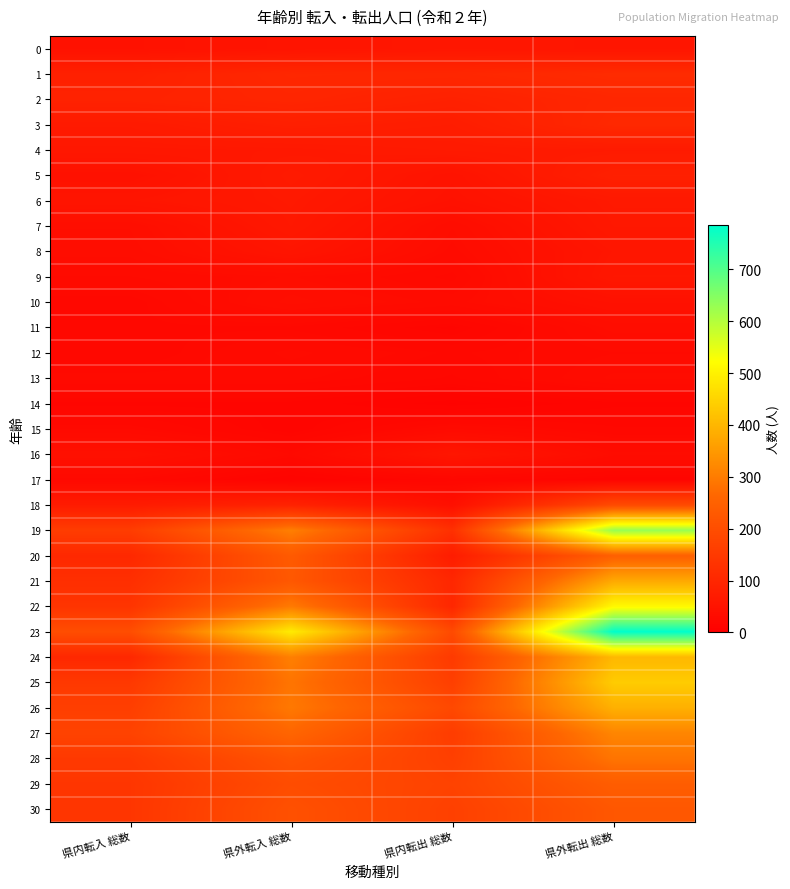

What is the total value across all series at 県外転出 総数?

6034